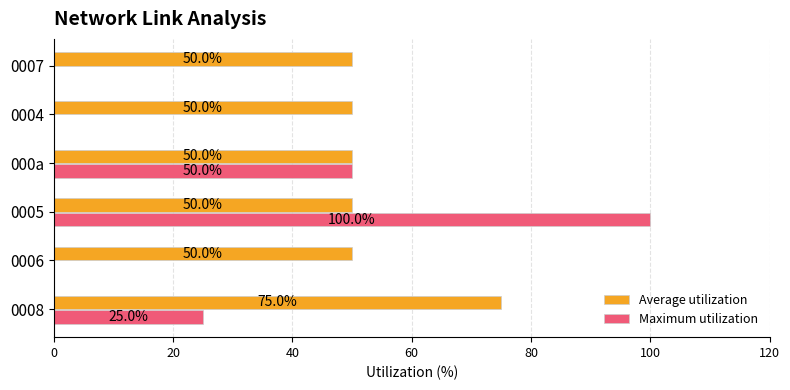

Which series has the largest total across all categories?

Average utilization